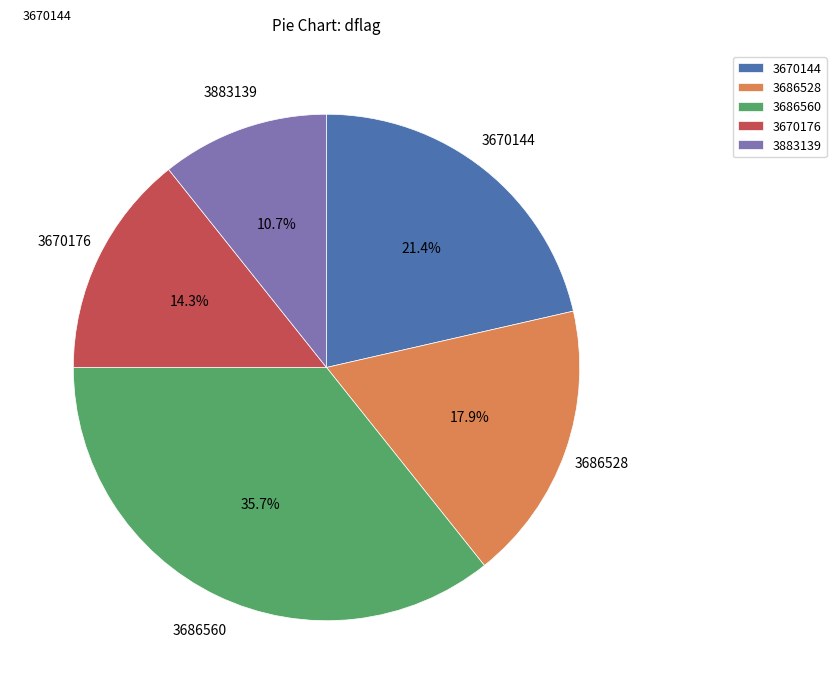

Is 3883139 the majority of the pie?

No